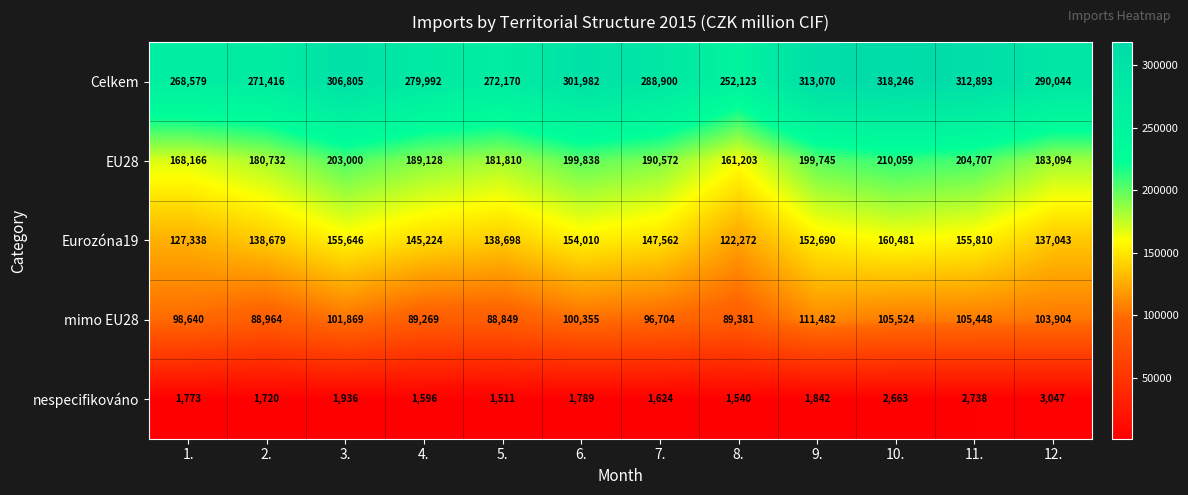

At which category does the chart reach its minimum across all series?

5.